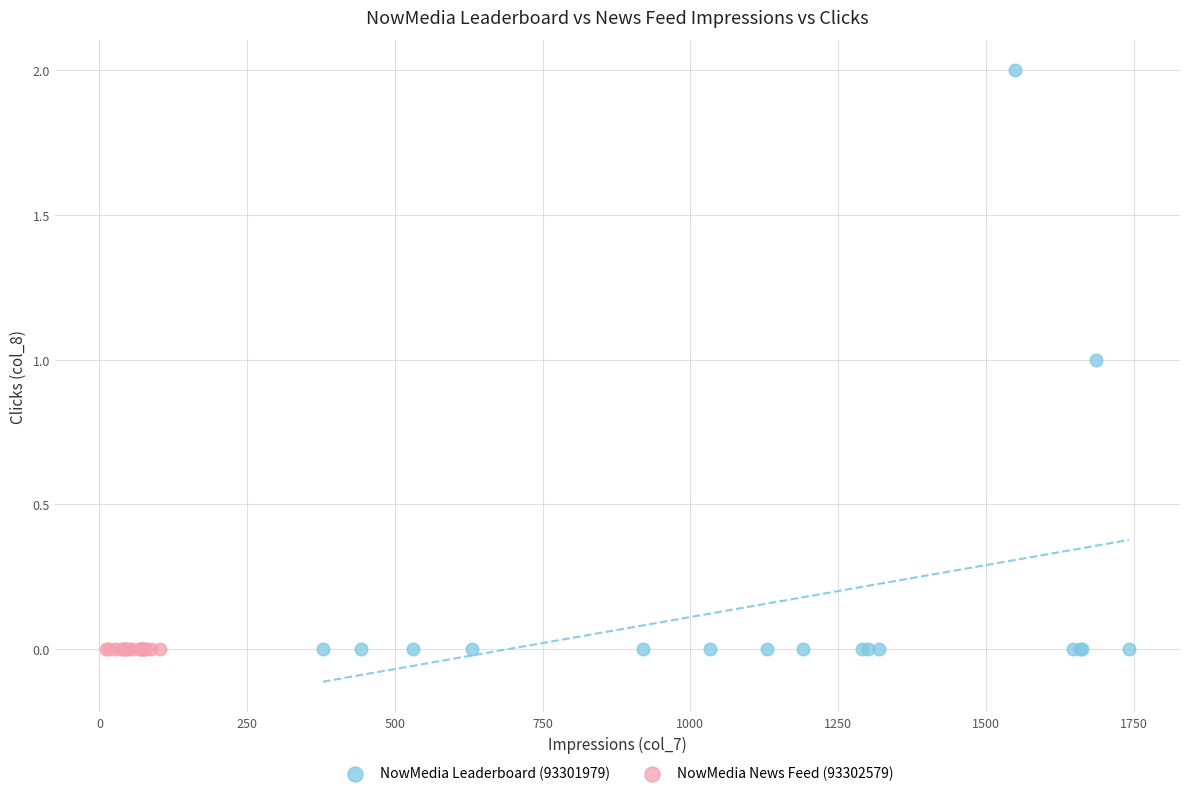

What are all the series names shown in the legend?

NowMedia Leaderboard (93301979), NowMedia News Feed (93302579)